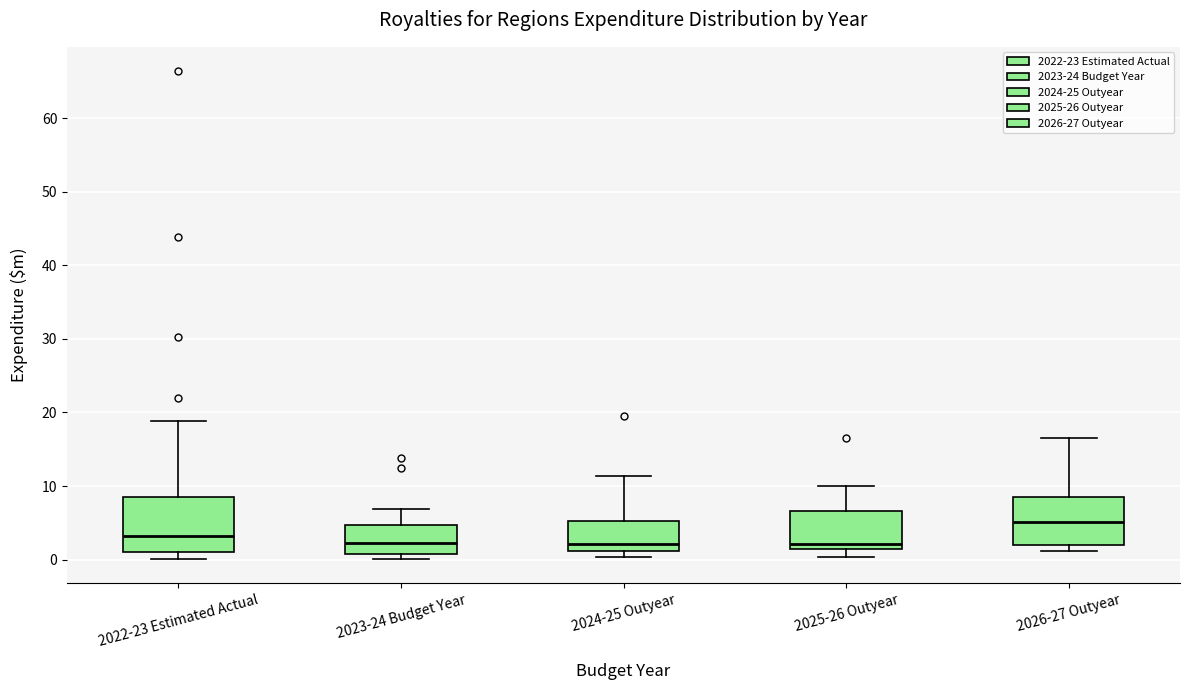

Reading left to right, read every box against the y-axis: the position of its median line, the range the box covers, and the ends of its whiskers. The values are not printed on the chart, so give them approximately, as read against the axis.

2022-23 Estimated Actual: median 3, box 1 to 9, whiskers 0 to 19
2023-24 Budget Year: median 2, box 1 to 5, whiskers 0 to 7
2024-25 Outyear: median 2, box 1 to 5, whiskers 0 to 11
2025-26 Outyear: median 2, box 1 to 7, whiskers 0 to 10
2026-27 Outyear: median 5, box 2 to 9, whiskers 1 to 17